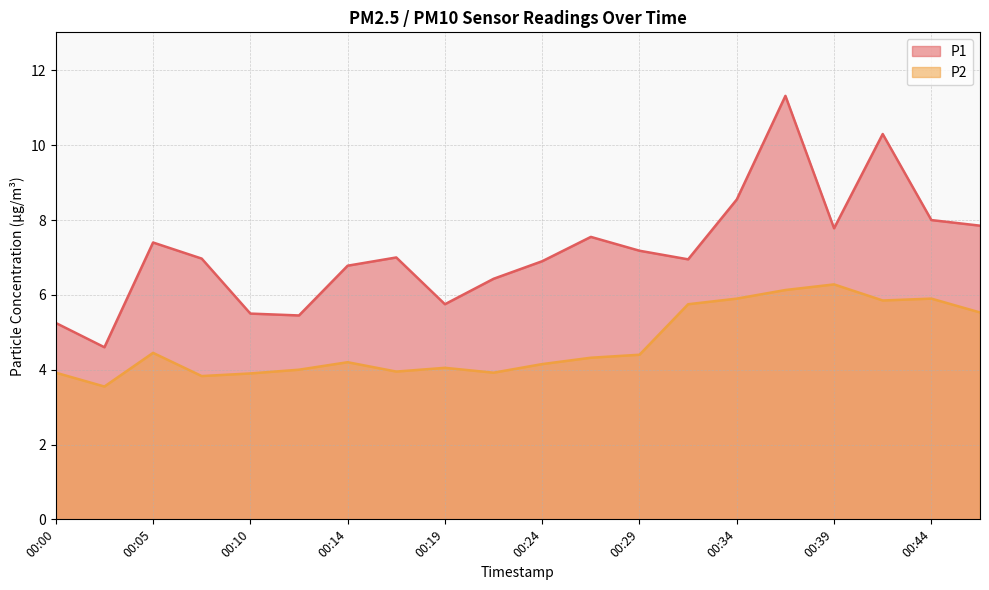

What is the difference between the maximum and minimum values in the P2 series?

2.7